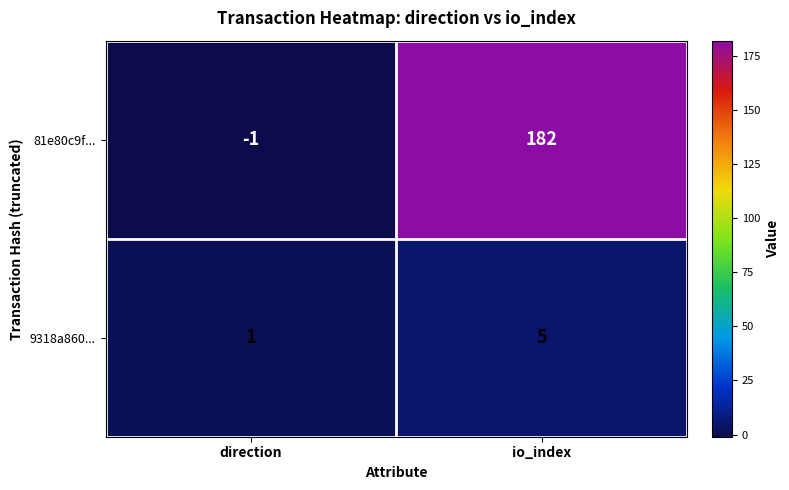

Where is 81e80c9f... nearest to the value 90?

direction